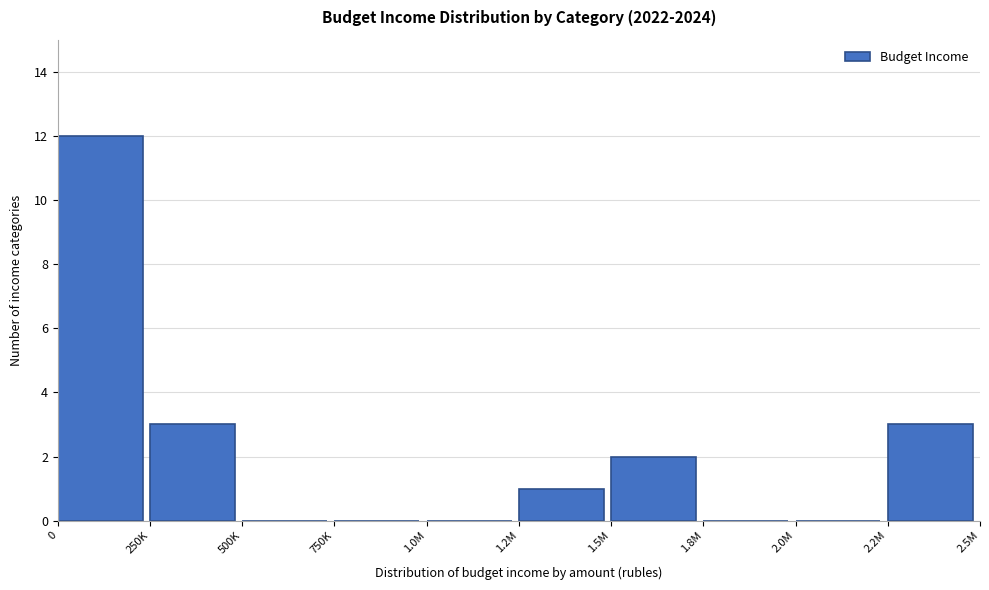

Reading left to right, list all the values displayed in this chart.

0=12	250K=3	500K=0	750K=0	1.0M=0	1.2M=1	1.5M=2	1.8M=0	2.0M=0	2.2M=3